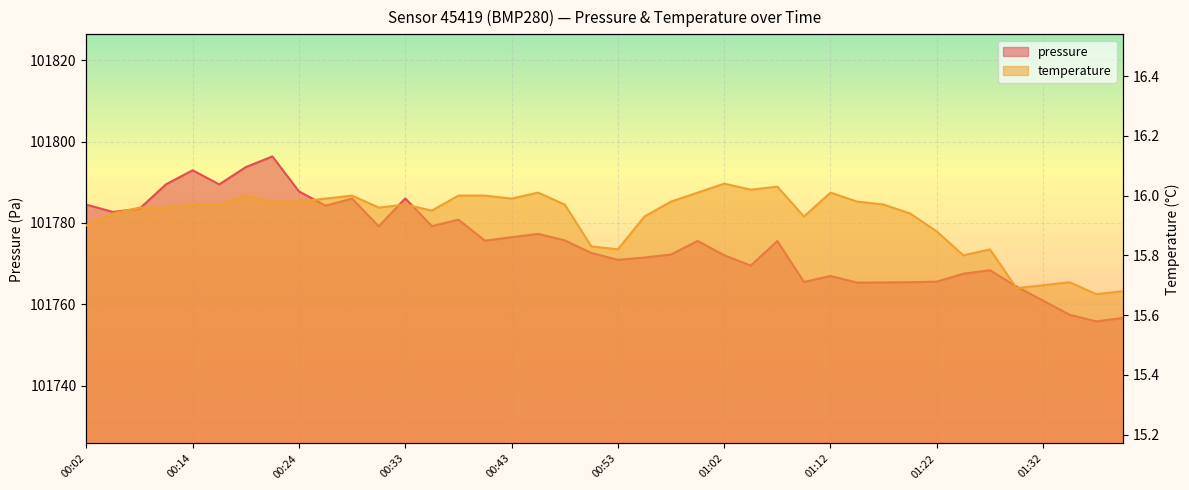

Between 00:11 and 00:31, which is larger?

00:11